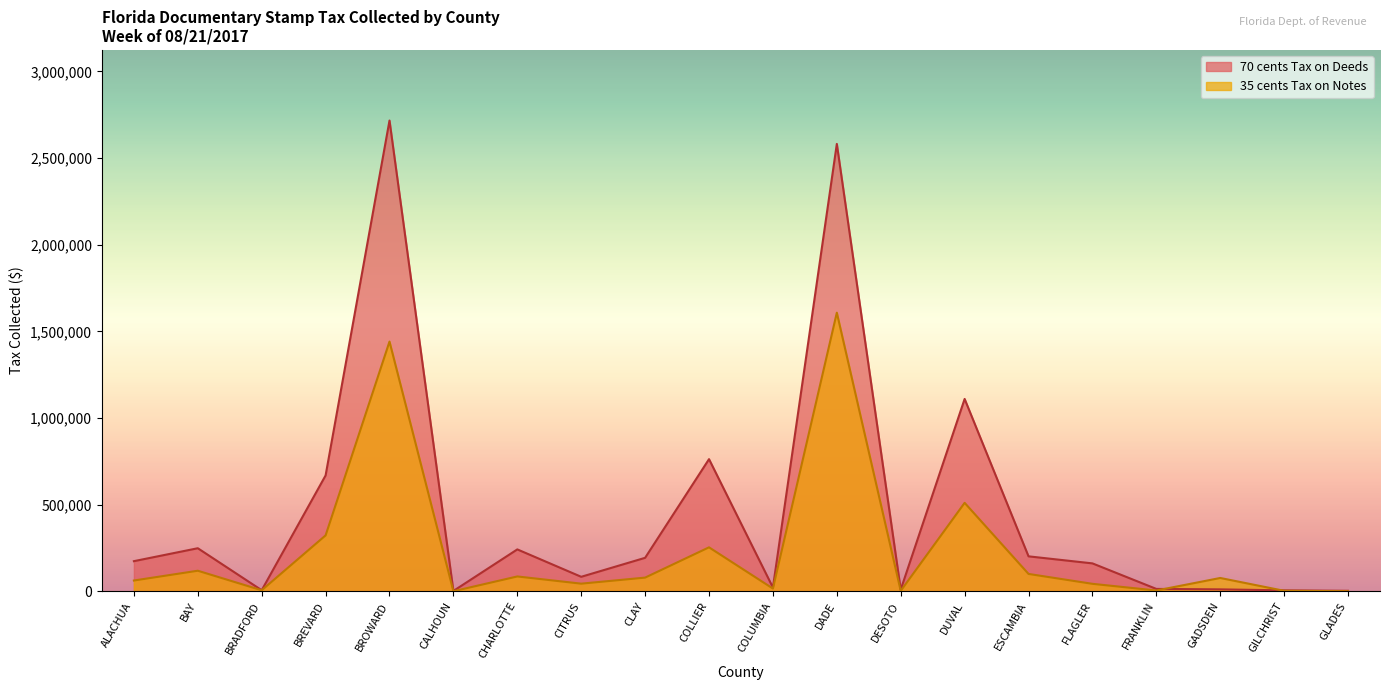

What is the label of the 20th point from the left?

GLADES